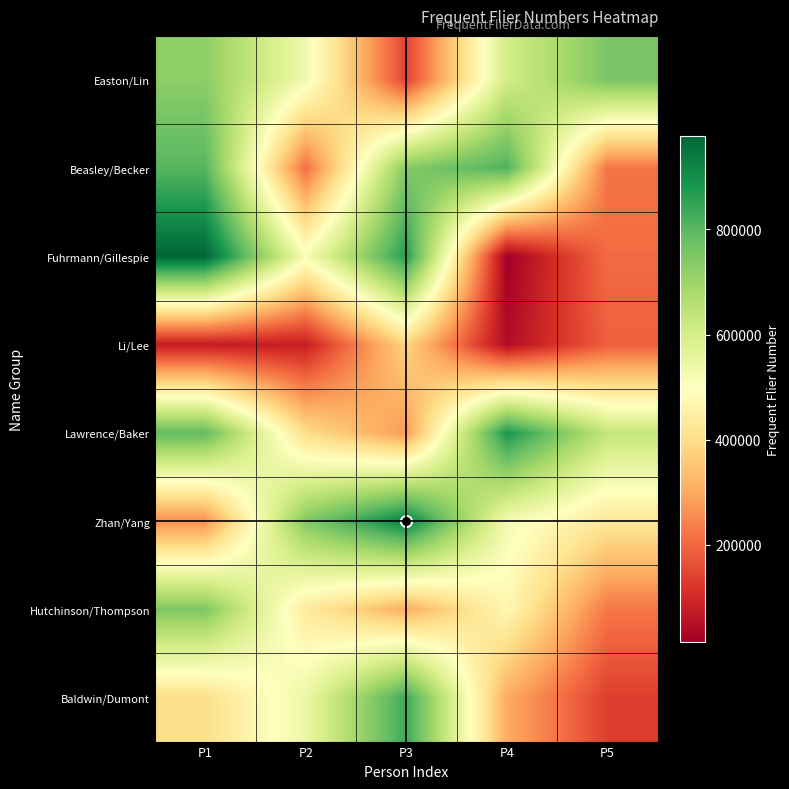

What is the difference between the maximum and minimum values in the Easton/Lin series?

608614